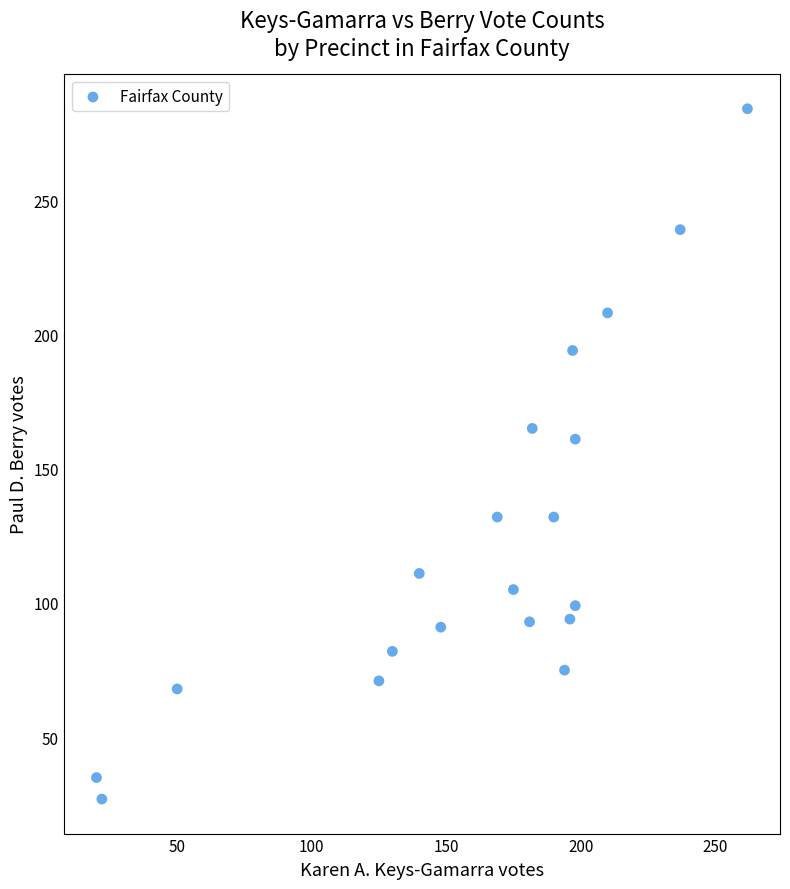

What Y value in the scatter plot is closest to 155?

161